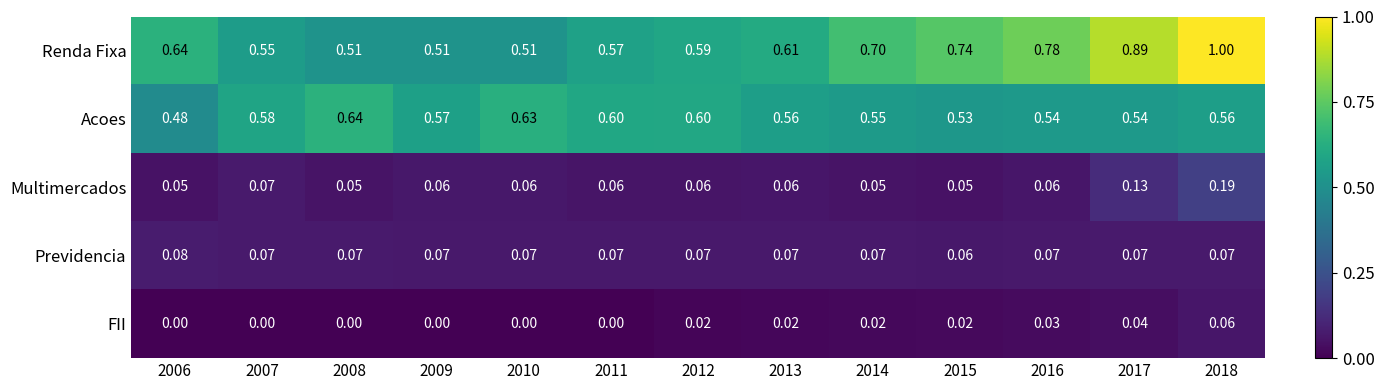

Between 2007 and 2016, which series saw the biggest shift?

Renda Fixa